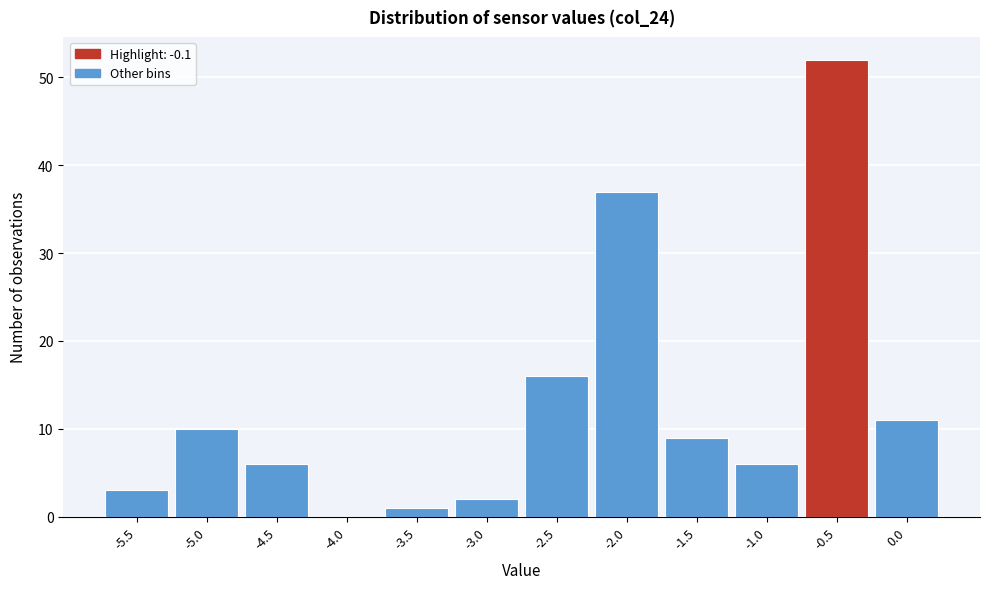

Reading left to right, what are all the values shown in this chart?

-5.5=3	-5.0=10	-4.5=6	-4.0=0	-3.5=1	-3.0=2	-2.5=16	-2.0=37	-1.5=9	-1.0=6	-0.5=52	0.0=11